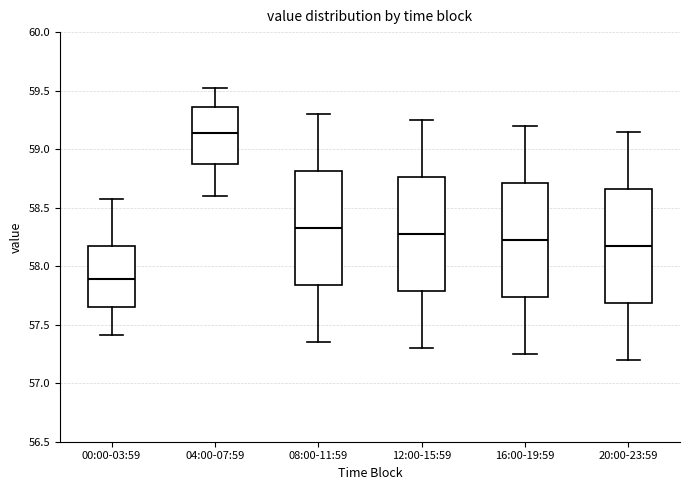

Which box's median line is the lowest?

00:00-03:59